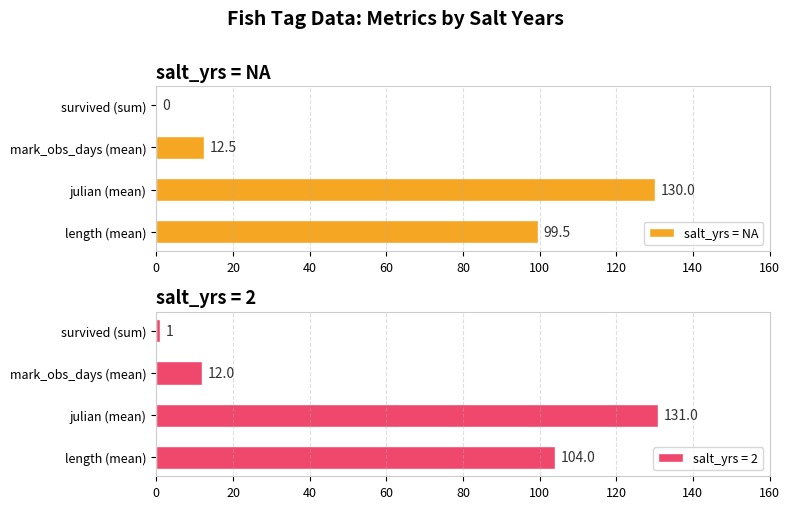

What is the change in value from 0 to 40?

-87.0